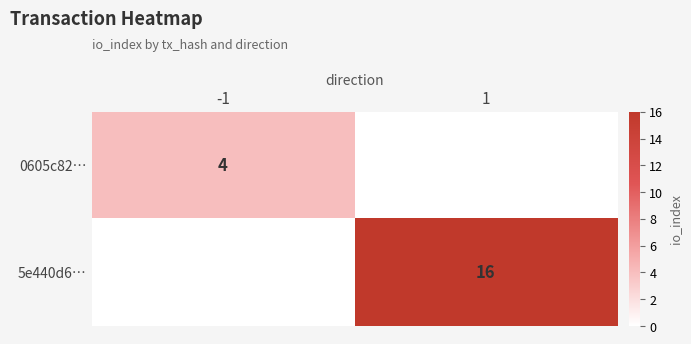

The 0605c82… series shows 4 at -1. True or false?

True